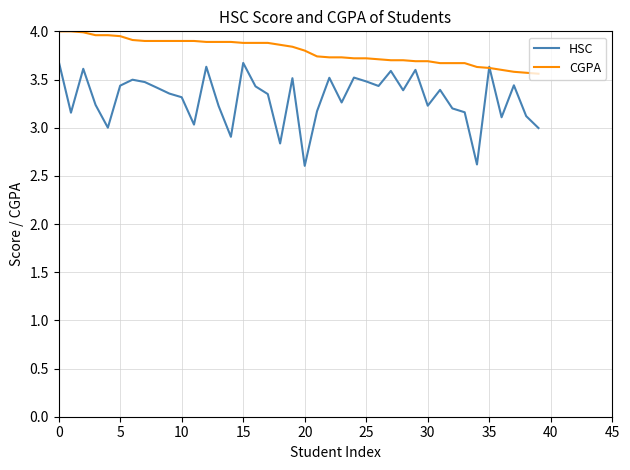

List the series in order of their overall mean, highest first.

CGPA, HSC